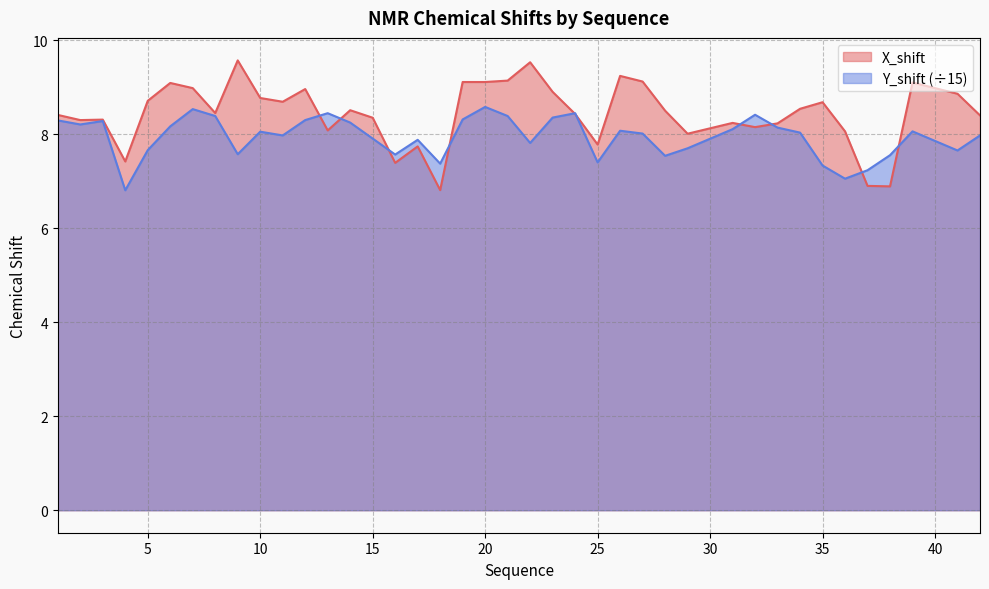

Rank the series at 17 from lowest to highest value.

X_shift, Y_shift